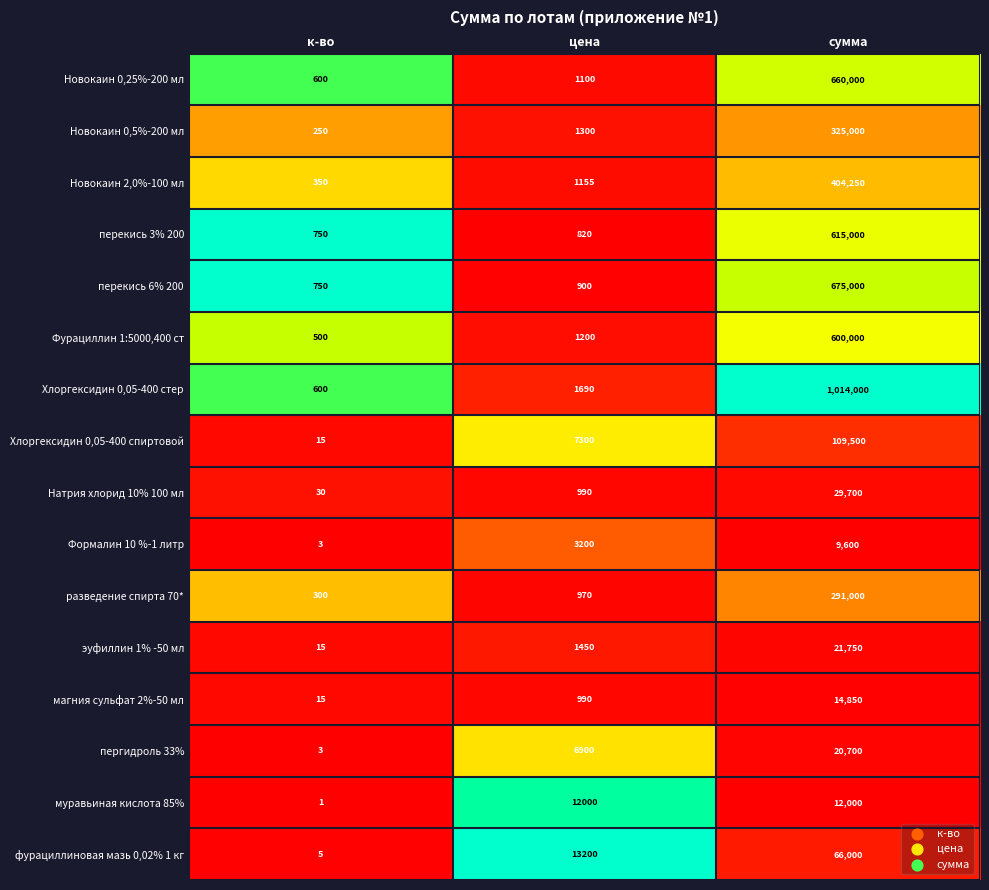

What is the difference between the Новокаин 0,25%-200 мл values at к-во and сумма?

659400